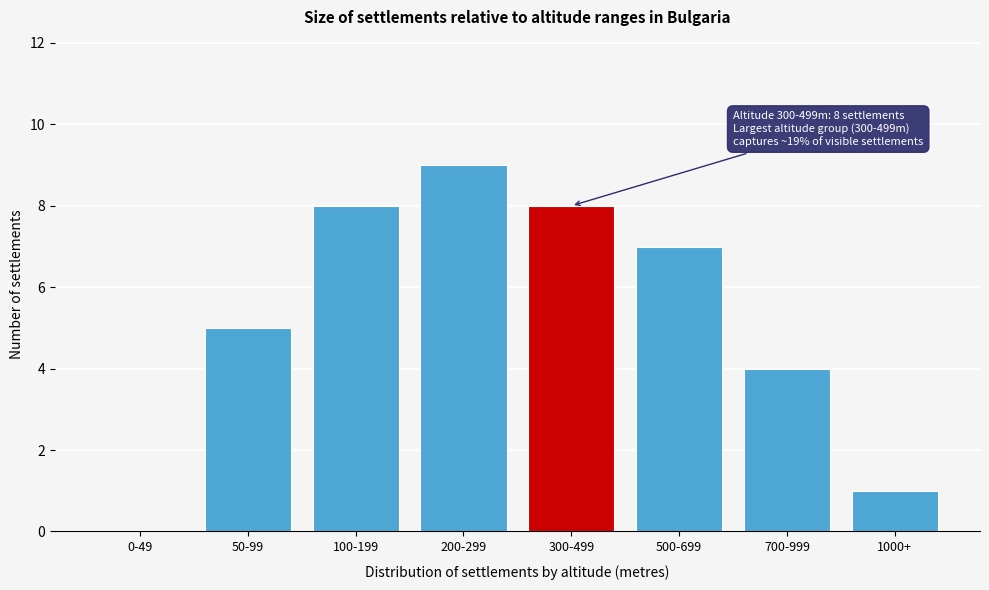

Reading left to right, what are all the values shown in this chart?

0-49=0	50-99=5	100-199=8	200-299=9	300-499=8	500-699=7	700-999=4	1000+=1